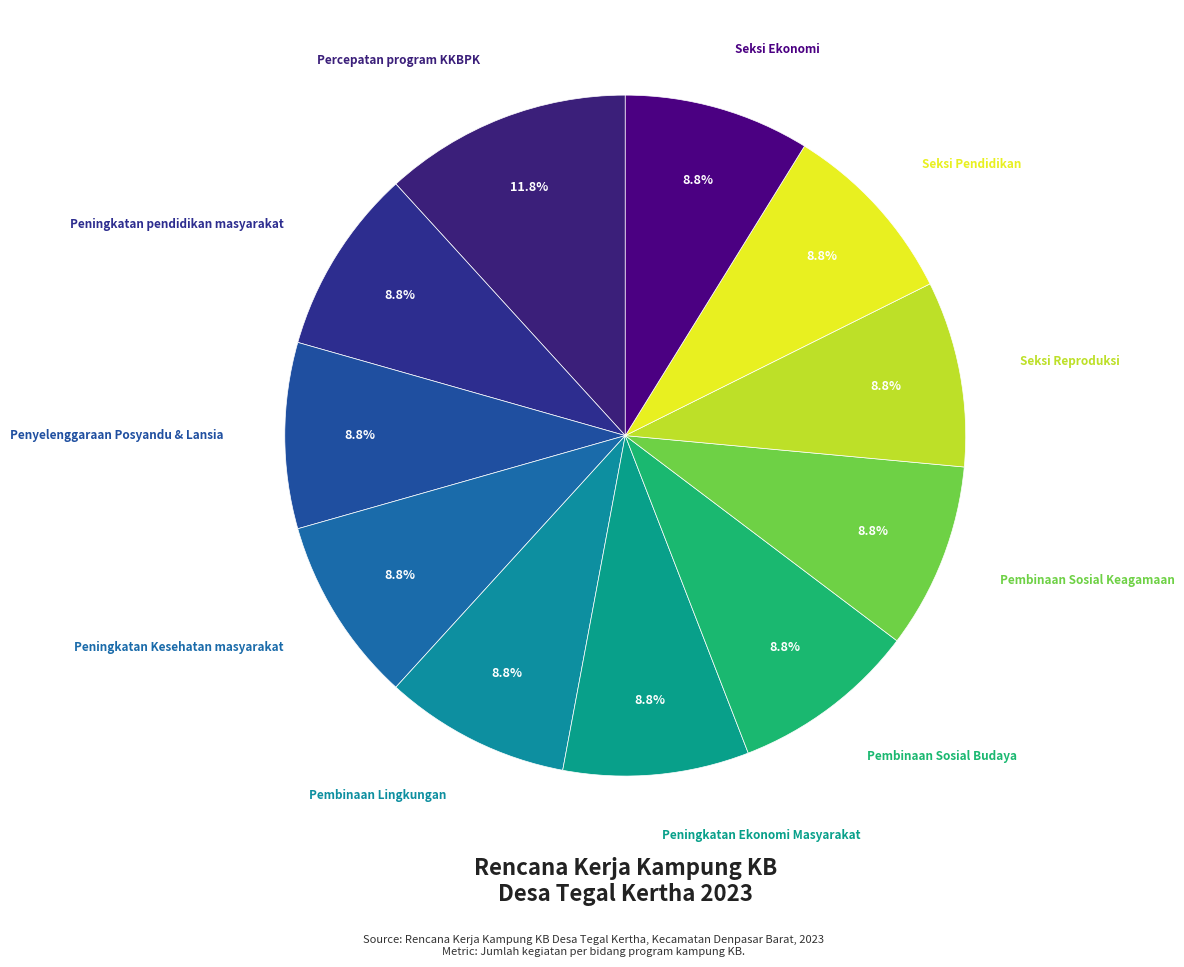

Count the number of slices in the pie.

11